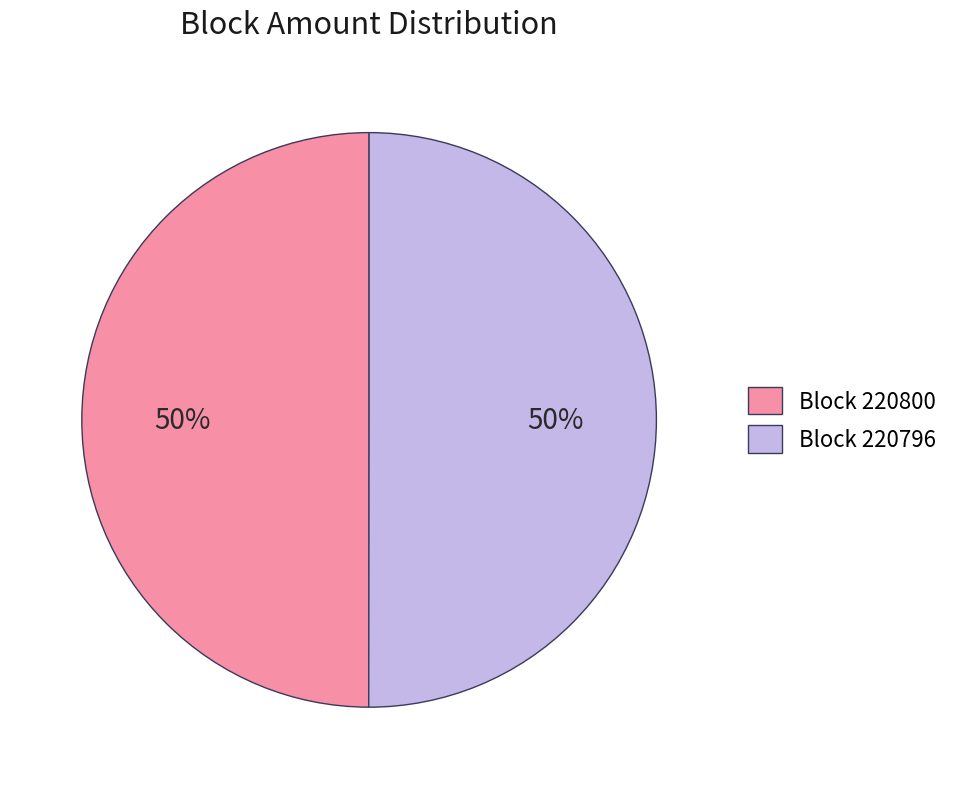

Count the number of slices in the pie.

2